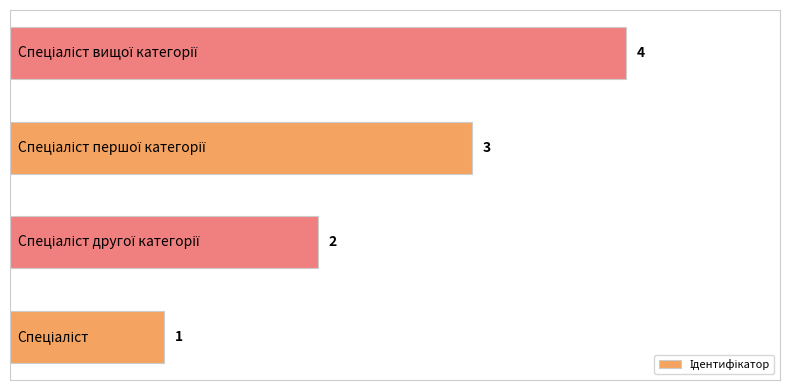

What is the maximum value shown in the chart?

4